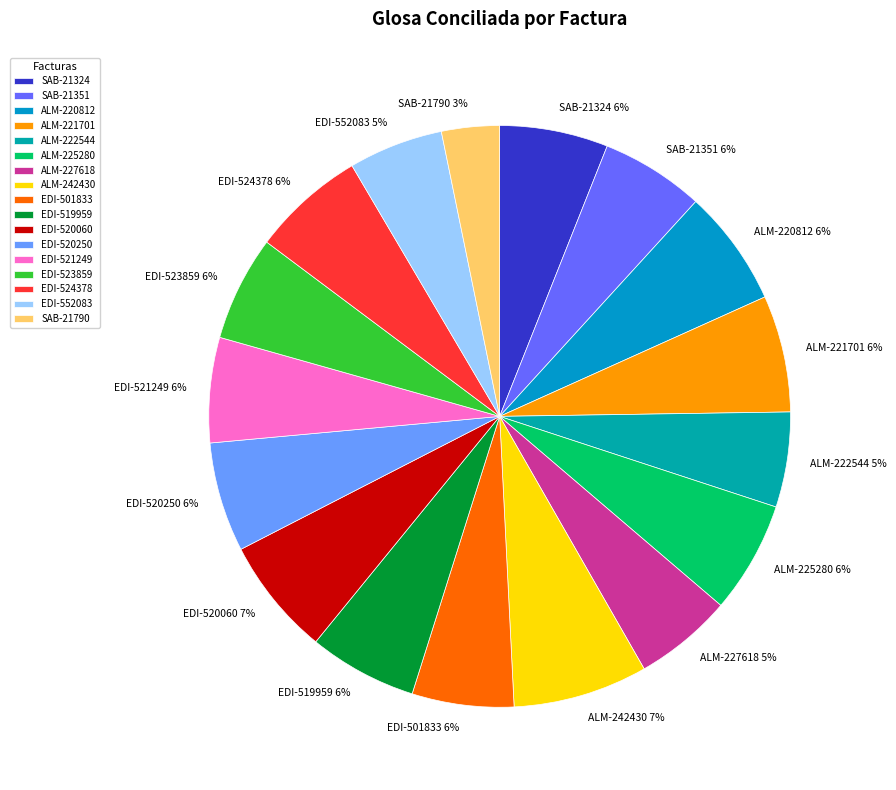

To the nearest percent, what percentage of the pie is EDI-552083?

5%